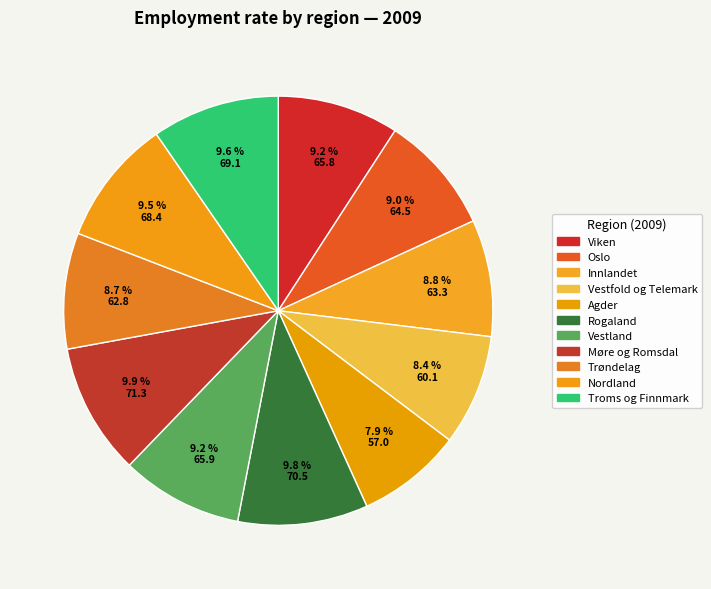

Count the number of slices in the pie.

11